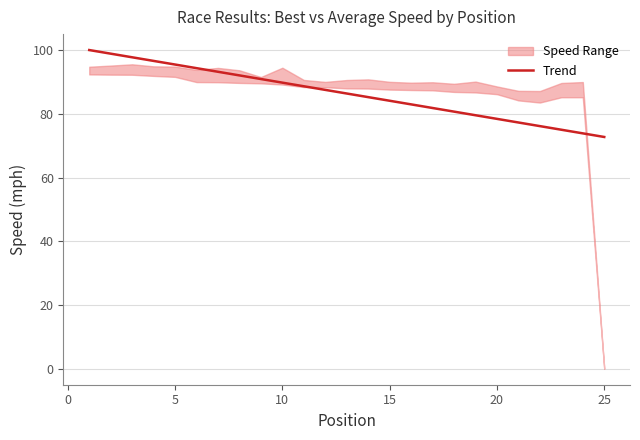

Is it true that the value at 15 is 125.7?

False